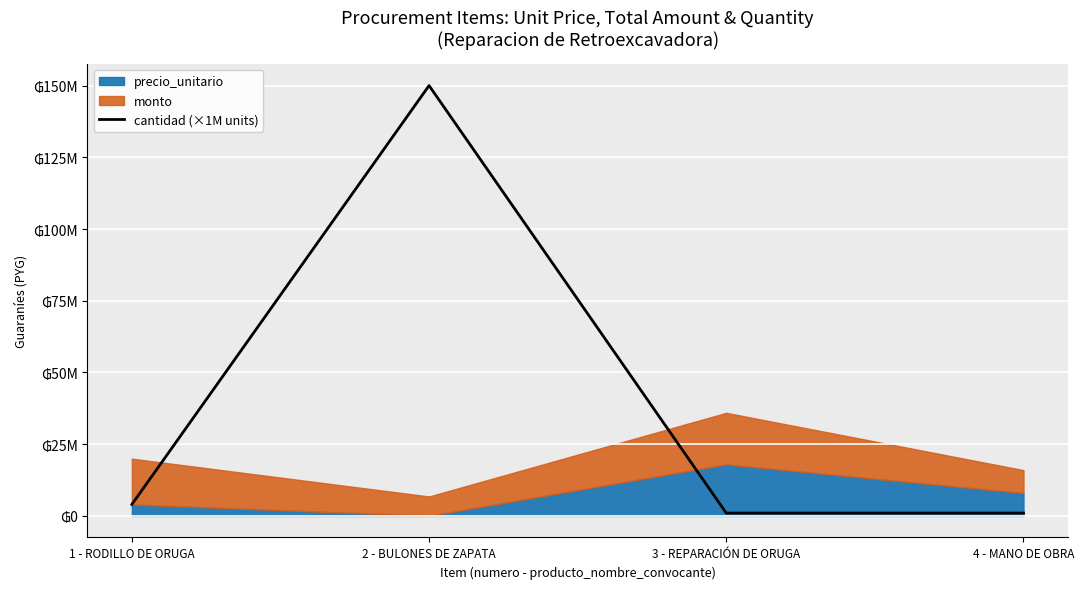

How many data points are less than 4000000?

2